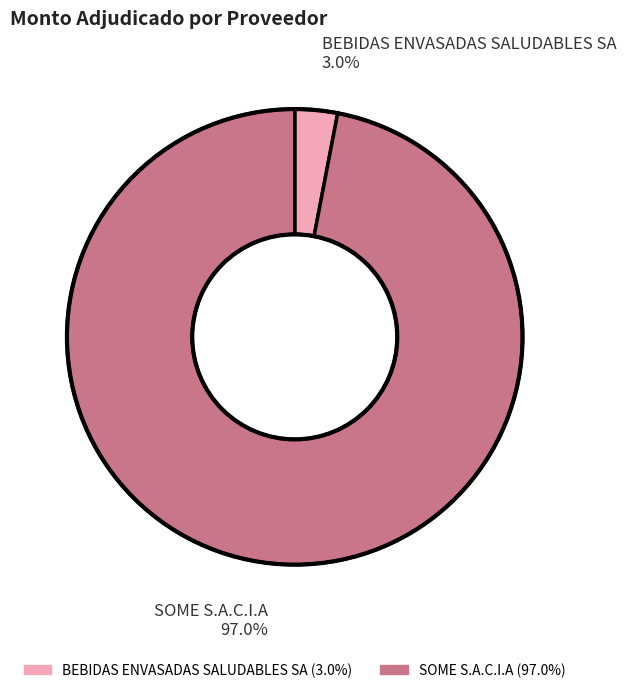

Which slice is the largest?

SOME S.A.C.I.A